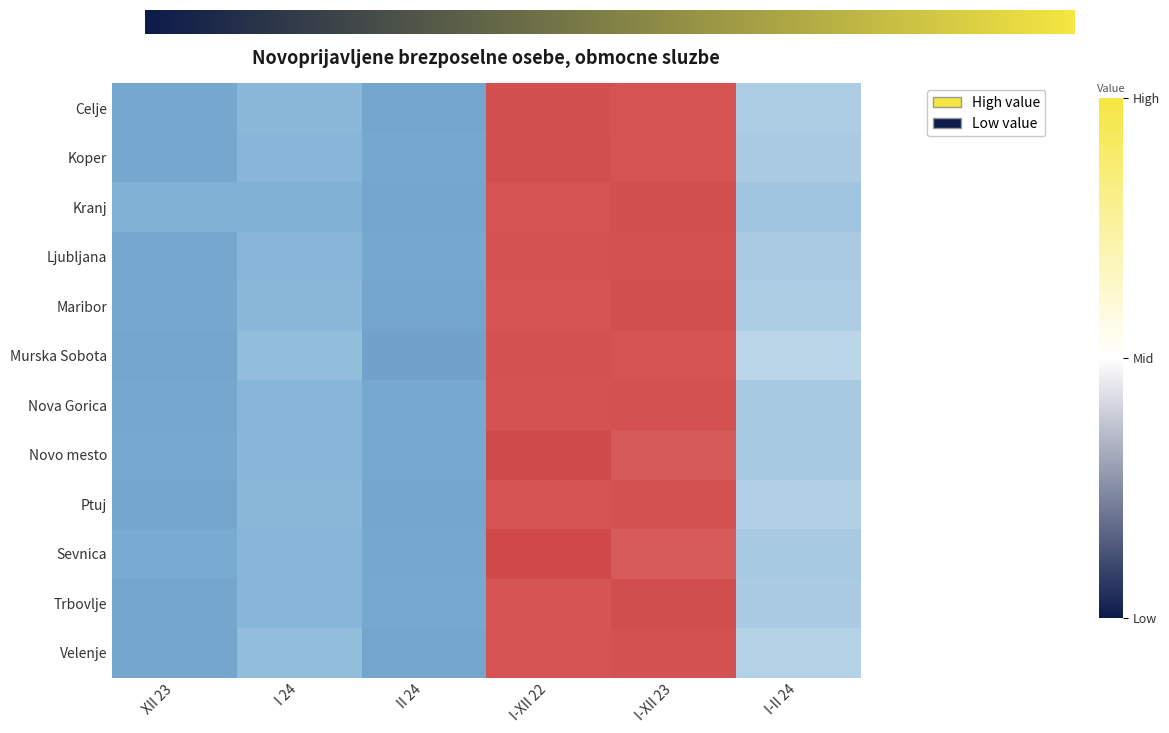

Reading left to right, what are all the values shown in this chart?

Celje: -0.8	-0.6	-0.9	1.4	1.4	-0.5
Koper: -0.8	-0.7	-0.8	1.5	1.4	-0.5
Kranj: -0.7	-0.7	-0.9	1.4	1.4	-0.5
Ljubljana: -0.8	-0.7	-0.8	1.4	1.4	-0.5
Maribor: -0.8	-0.7	-0.9	1.3	1.5	-0.4
Murska Sobota: -0.9	-0.6	-0.9	1.4	1.4	-0.4
Nova Gorica: -0.8	-0.7	-0.8	1.4	1.4	-0.5
Novo mesto: -0.8	-0.7	-0.8	1.6	1.2	-0.5
Ptuj: -0.8	-0.7	-0.8	1.4	1.4	-0.4
Sevnica: -0.8	-0.7	-0.8	1.6	1.2	-0.5
Trbovlje: -0.8	-0.7	-0.8	1.3	1.5	-0.5
Velenje: -0.9	-0.6	-0.9	1.4	1.4	-0.4